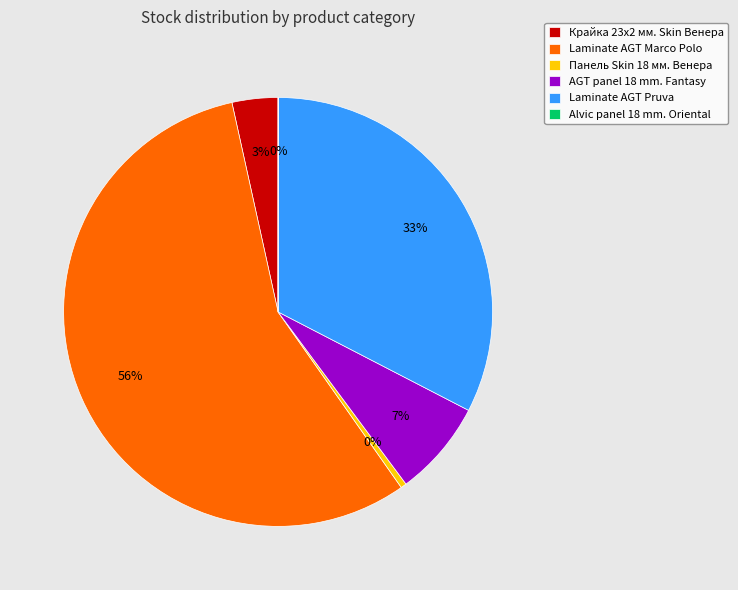

Combined, do Панель Skin 18 мм. Венера and AGT panel 18 mm. Fantasy account for over 50%?

No